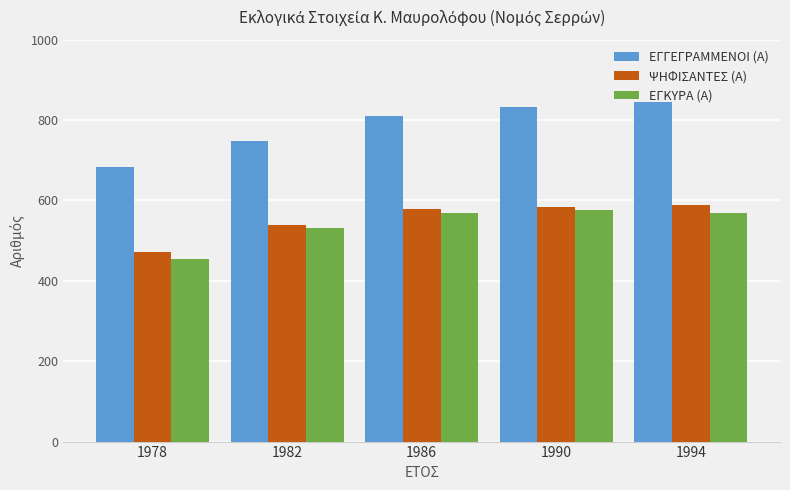

What are all the series names shown in the legend?

ΕΓΓΕΓΡΑΜΜΕΝΟΙ (Α), ΨΗΦΙΣΑΝΤΕΣ (Α), ΕΓΚΥΡΑ (Α)